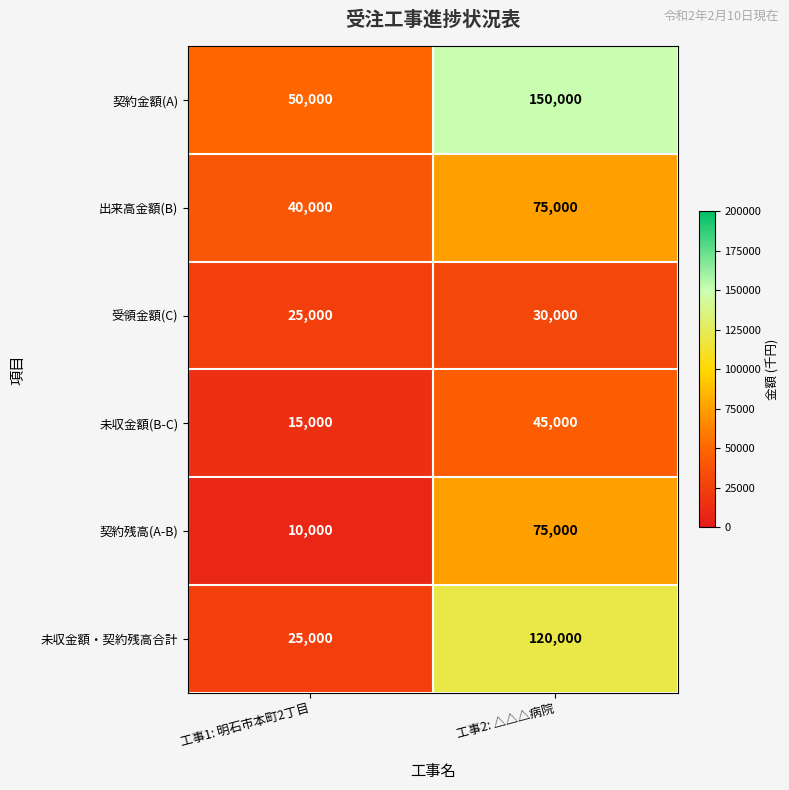

Rank the categories by 契約残高(A-B) value from highest to lowest.

工事2: △△△病院, 工事1: 明石市本町2丁目